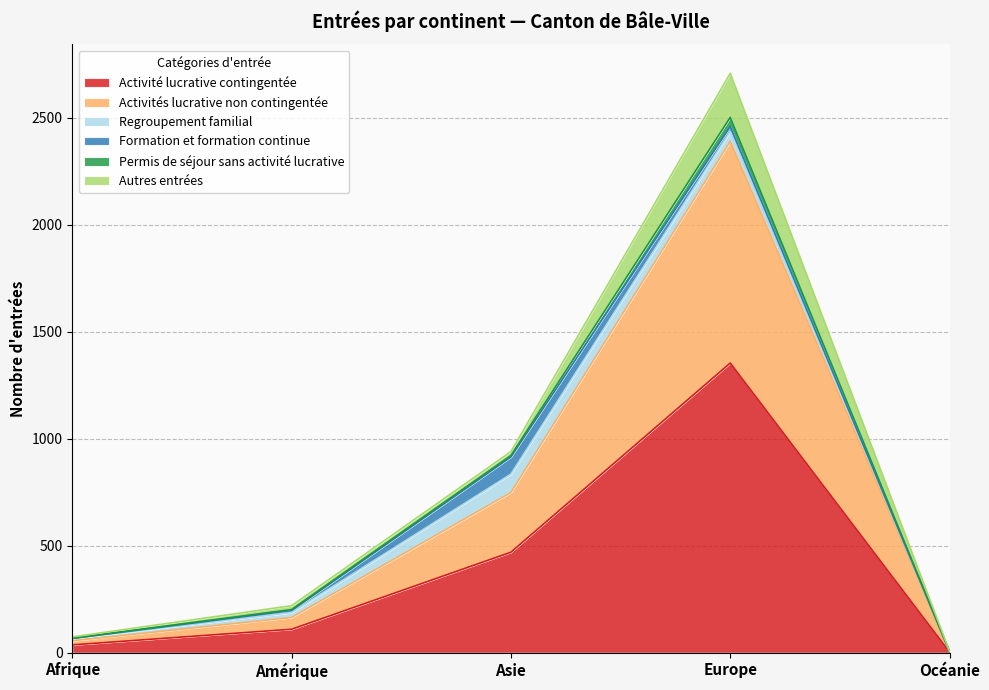

Which series has the largest total across all categories?

Activité lucrative contingentée